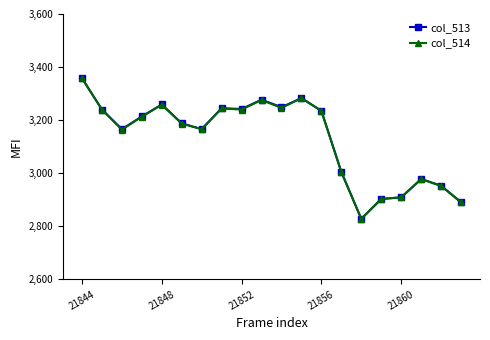

What is the value of the col_513 point at the 18th from the left?

2978